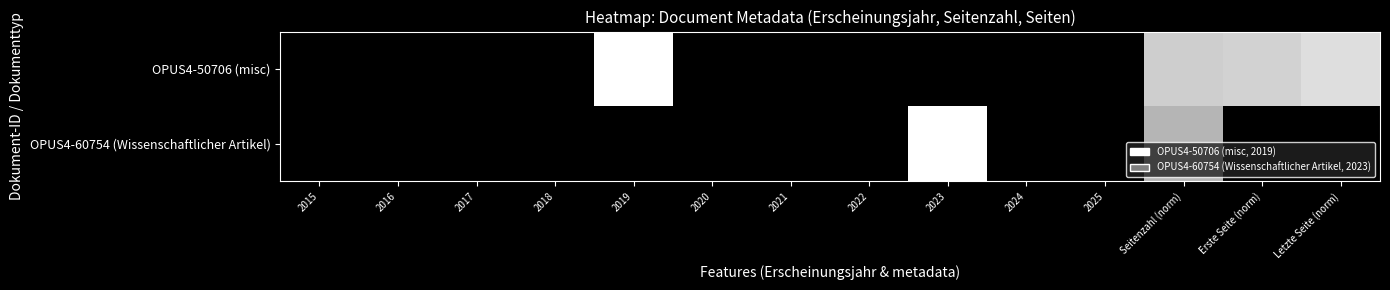

Reading right to left, extract all data points from this chart.

OPUS4-50706 (misc): Letzte Seite (norm)=0.8	Erste Seite (norm)=0.7	Seitenzahl (norm)=0.7	2025=0.0	2024=0.0	2023=0.0	2022=0.0	2021=0.0	2020=0.0	2019=1.0	2018=0.0	2017=0.0	2016=0.0	2015=0.0
OPUS4-60754 (Wissenschaftlicher Artikel): Letzte Seite (norm)=0.0	Erste Seite (norm)=0.0	Seitenzahl (norm)=0.6	2025=0.0	2024=0.0	2023=1.0	2022=0.0	2021=0.0	2020=0.0	2019=0.0	2018=0.0	2017=0.0	2016=0.0	2015=0.0